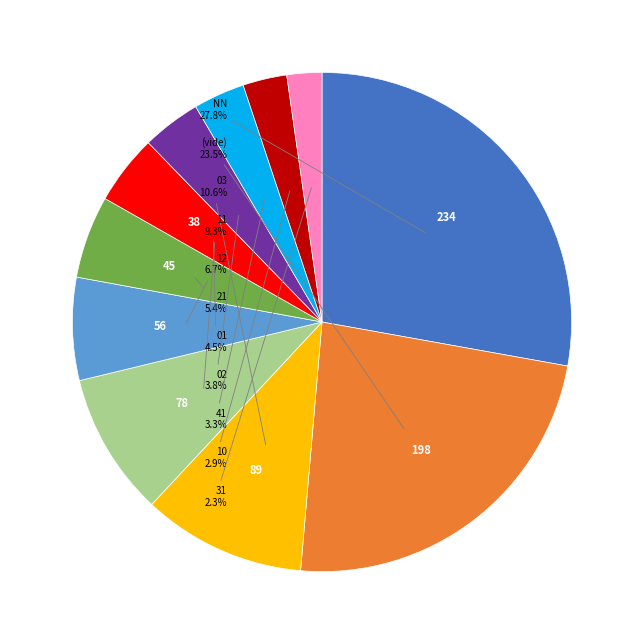

Is there a majority slice in this chart?

No